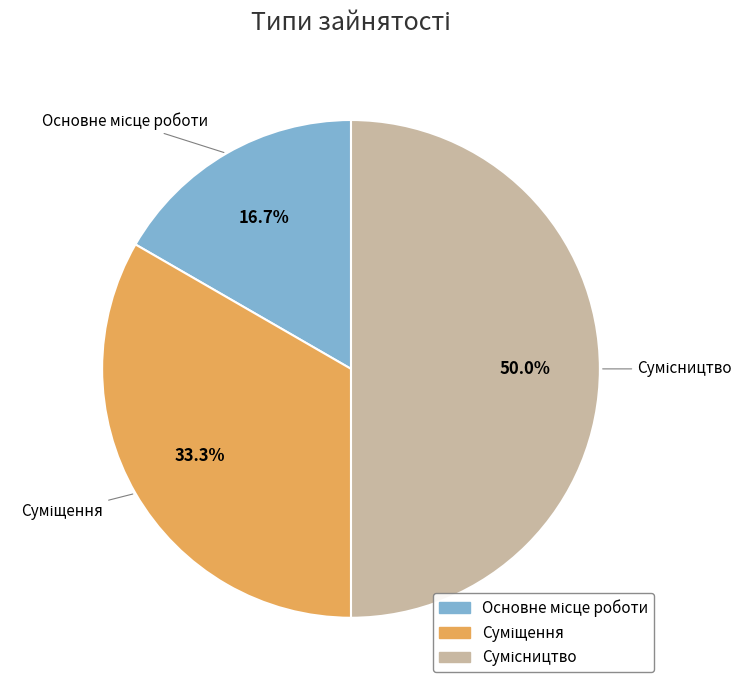

Is there any slice that represents more than half of the pie?

No